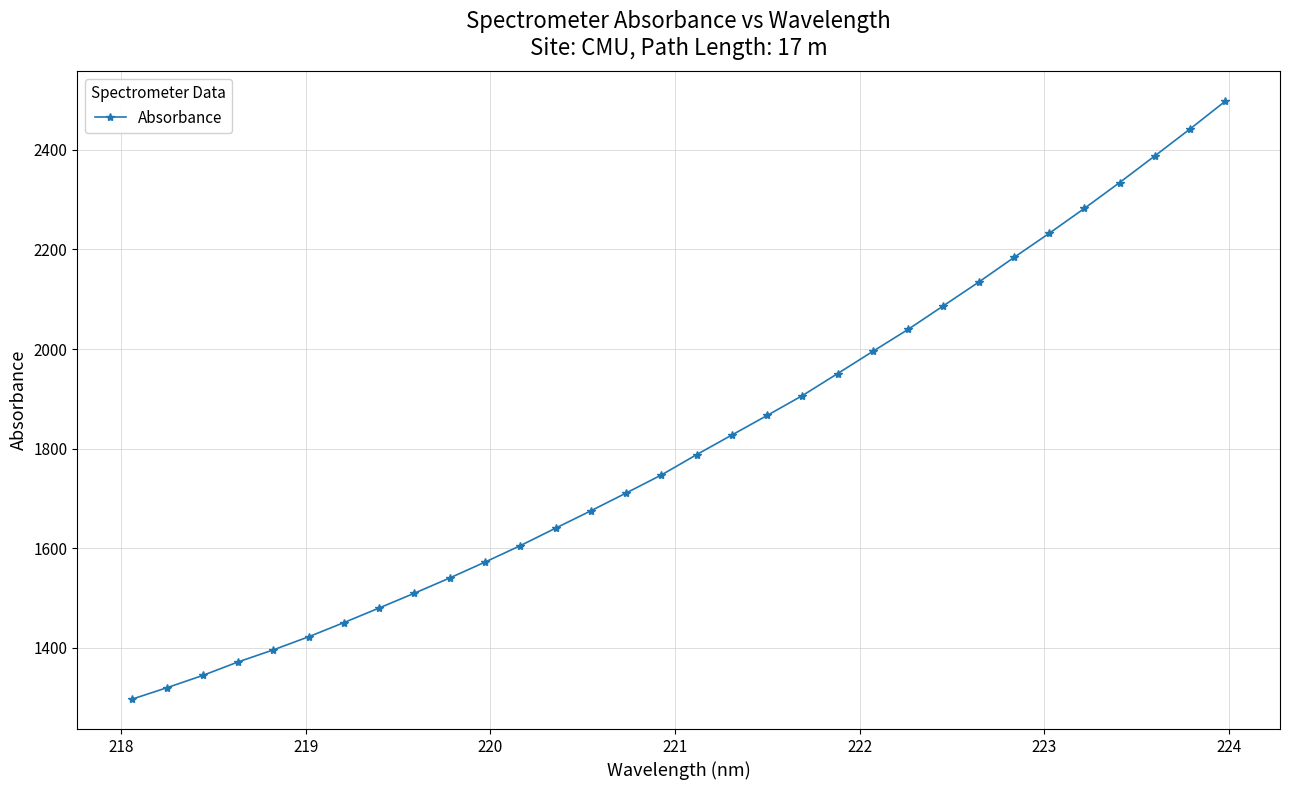

What is the greatest value displayed?

2497.8